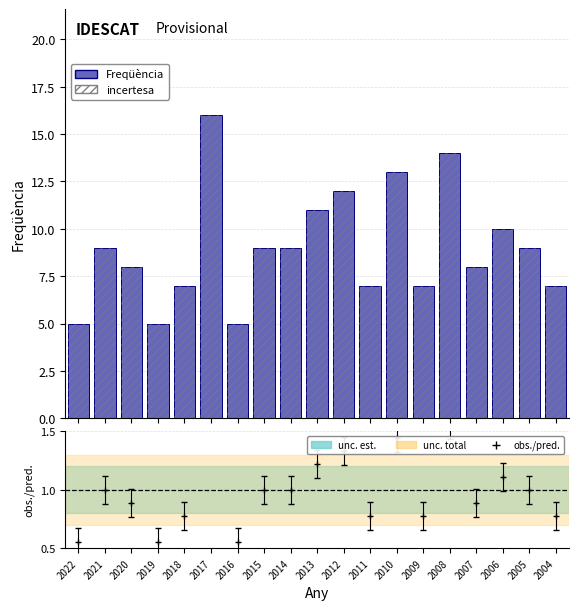

What is the approximate value of Freqüència at 2011, to the nearest 5?

5